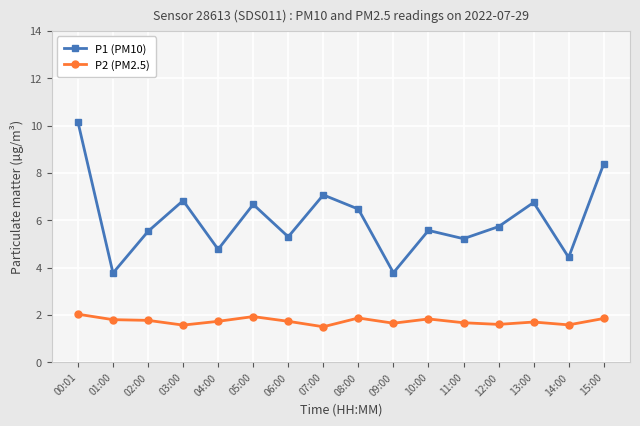

Does the chart display data point markers on the line(s)?

Yes